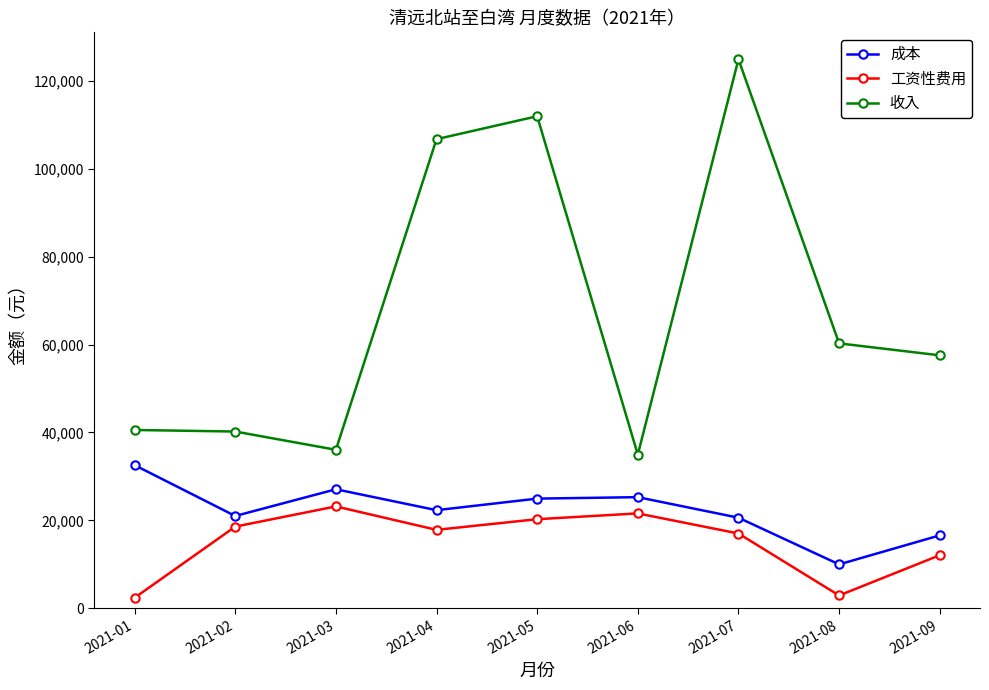

True or false: 工资性费用 and 成本 cross at least once.

False